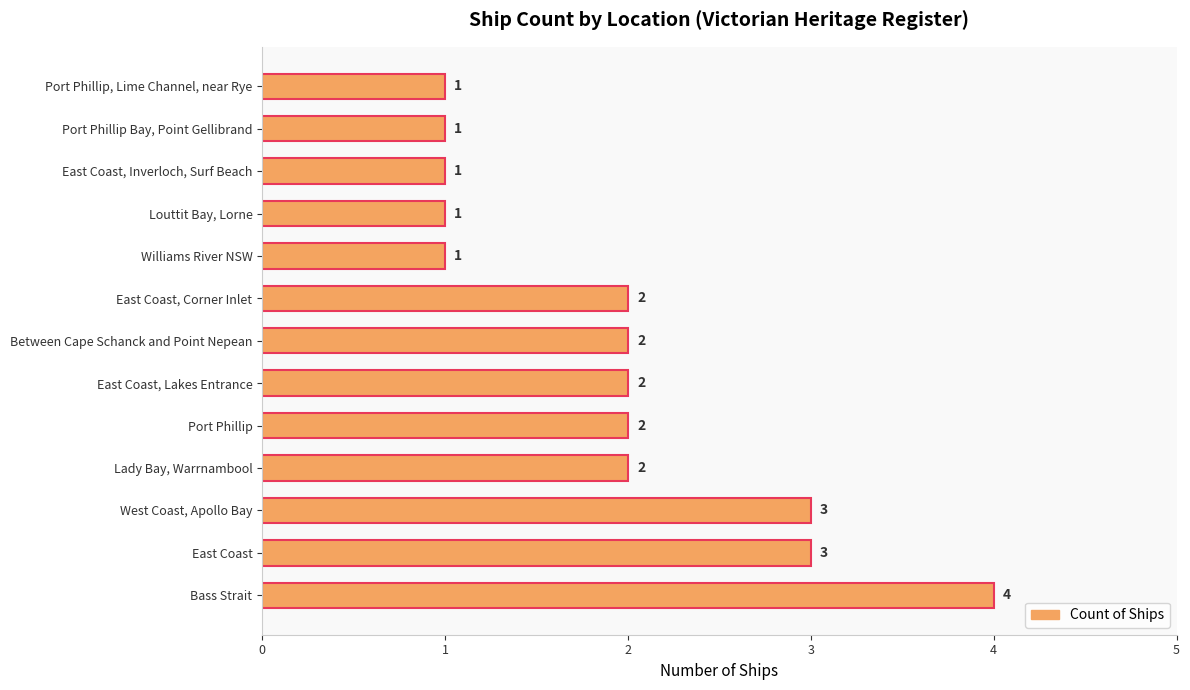

What is the minimum value shown in the chart?

1